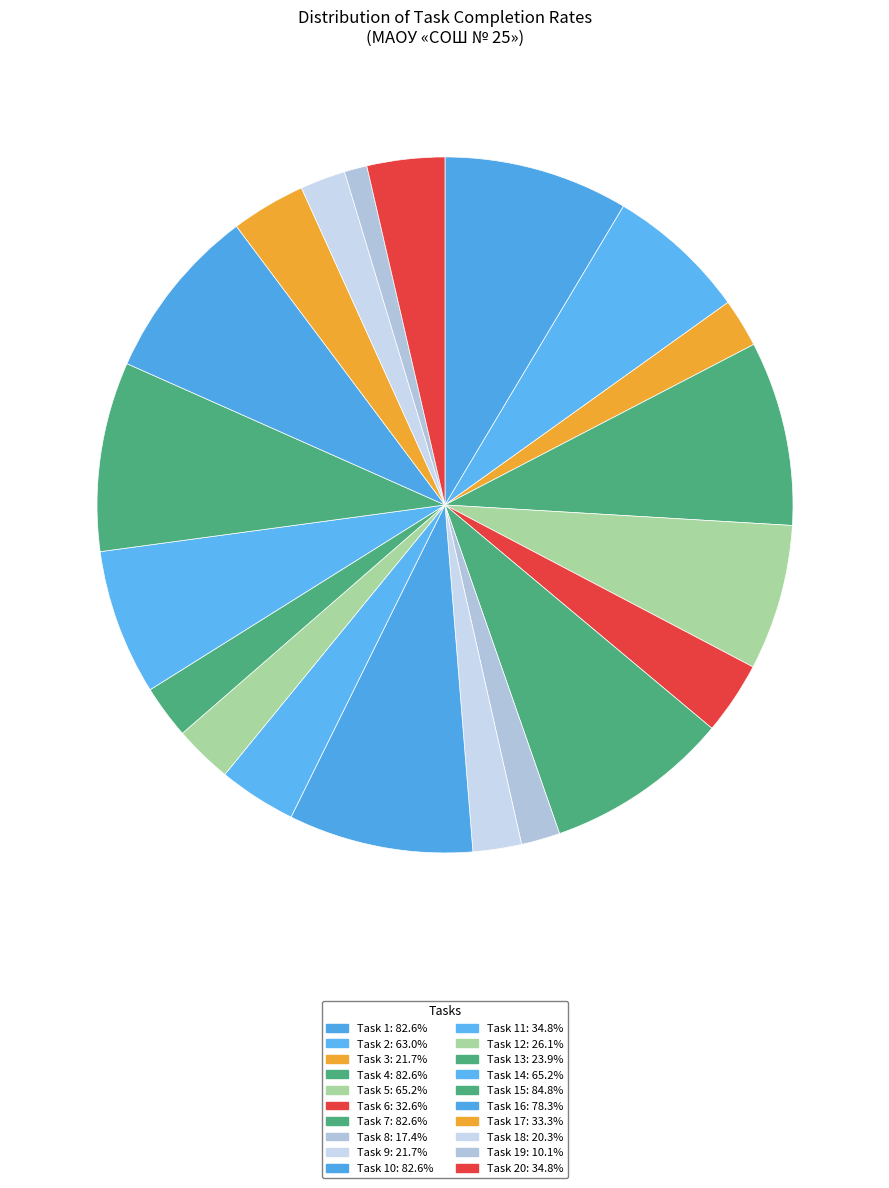

Is there a majority slice in this chart?

No